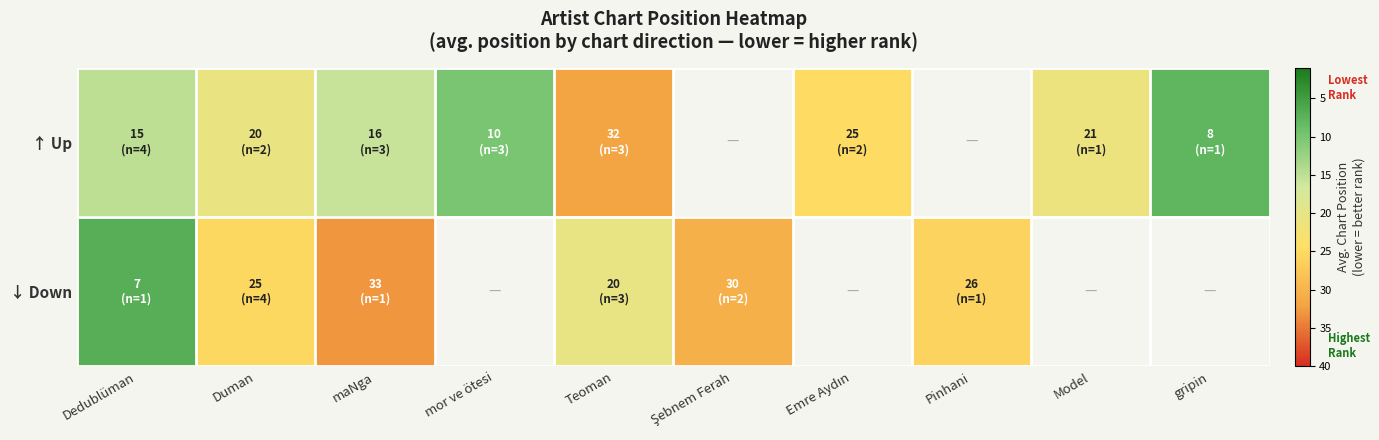

What is the sum of the ↑ Up values at gripin and Dedublüman?

23.0